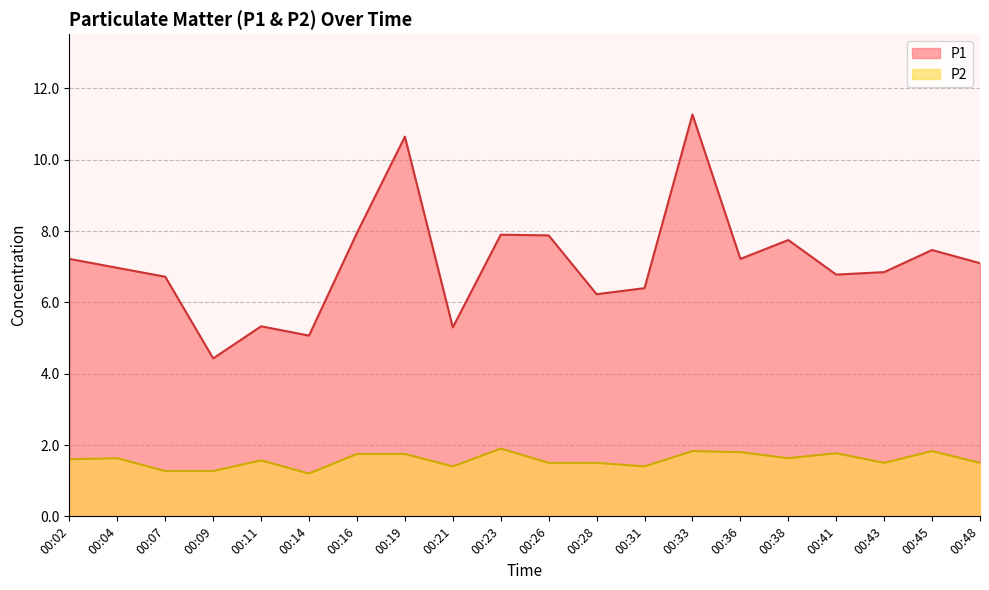

What are all the series names shown in the legend?

P1, P2